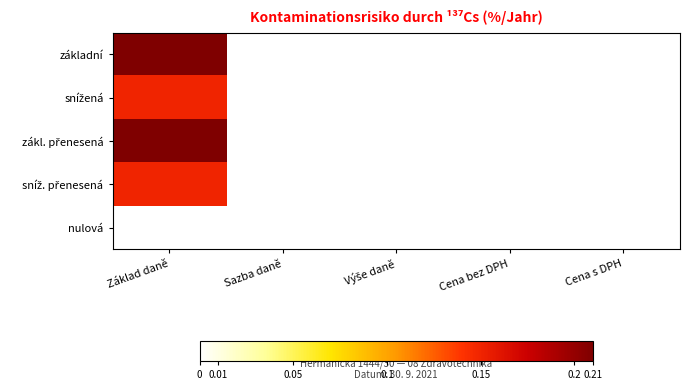

Rank the series by their maximum value, from lowest to highest.

nulová, snížená, sníž. přenesená, základní, zákl. přenesená